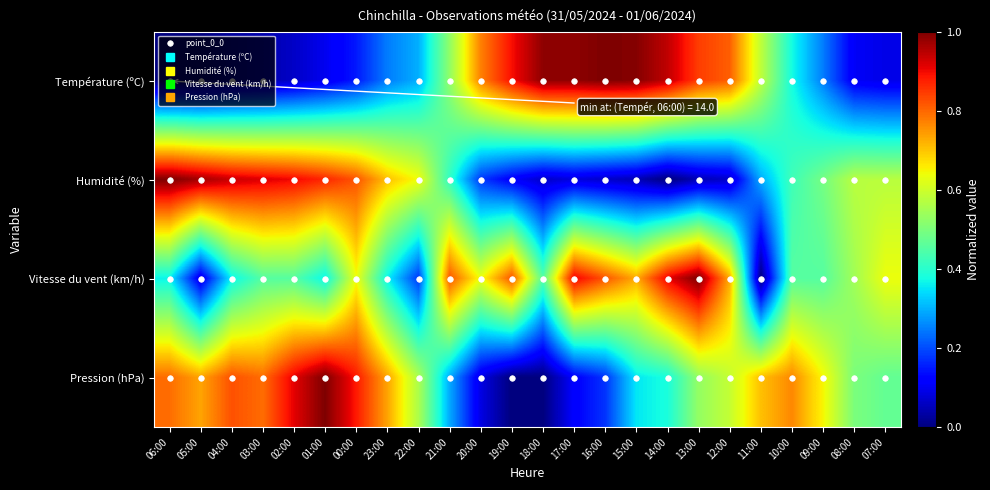

Which category has the lowest value across all series?

06:00